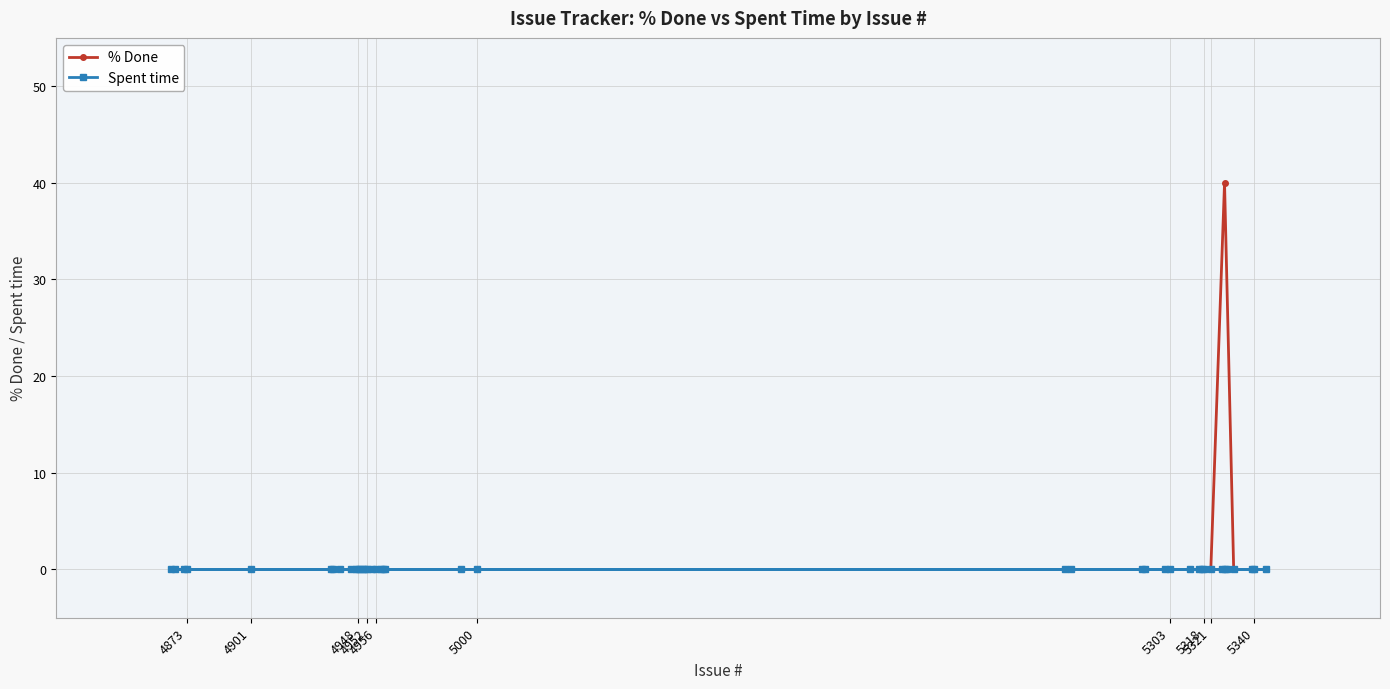

What is the value of the % Done point at the 28th from the left?

40